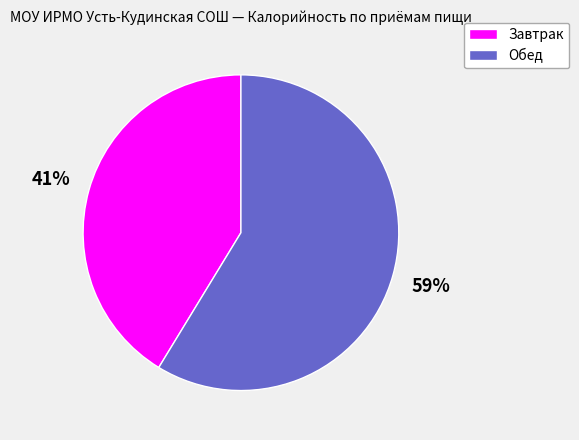

Is it true that Обед is 52% of the pie?

False